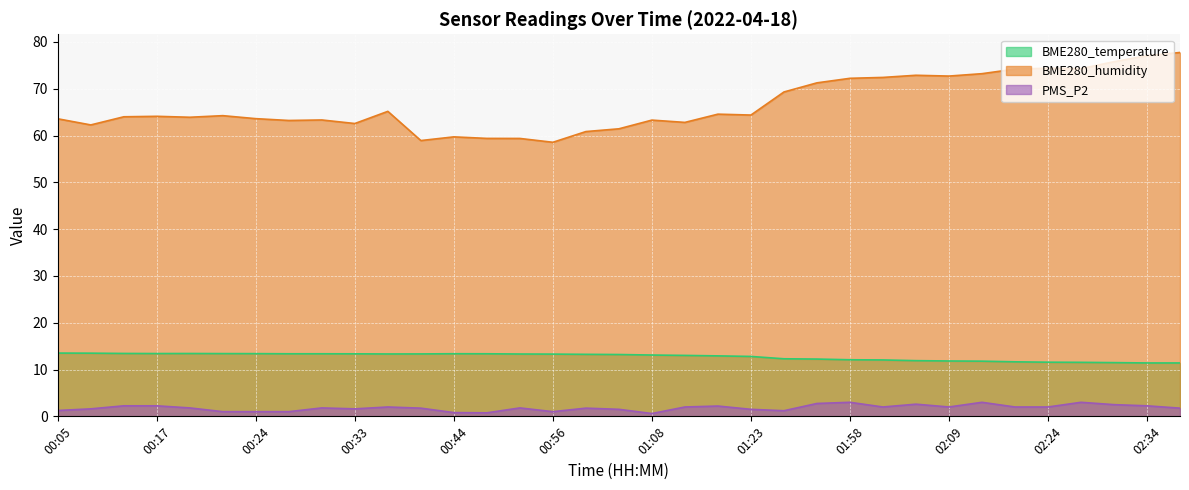

Which category has the lowest value across all series?

01:08